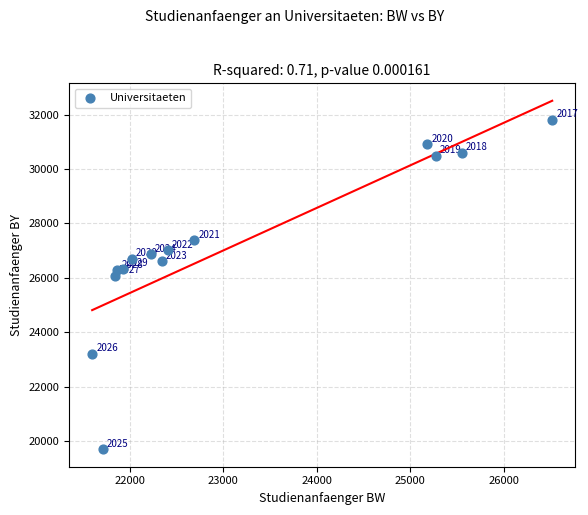

What Y value in the scatter plot is closest to 25753?

26066.4